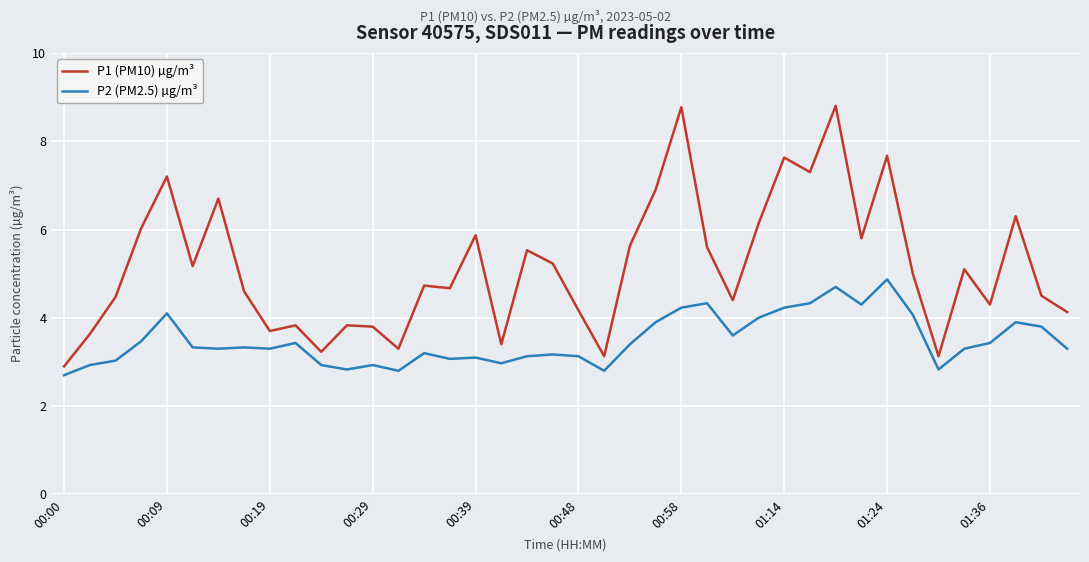

Which series has the widest spread of values?

P1 (PM10) µg/m³